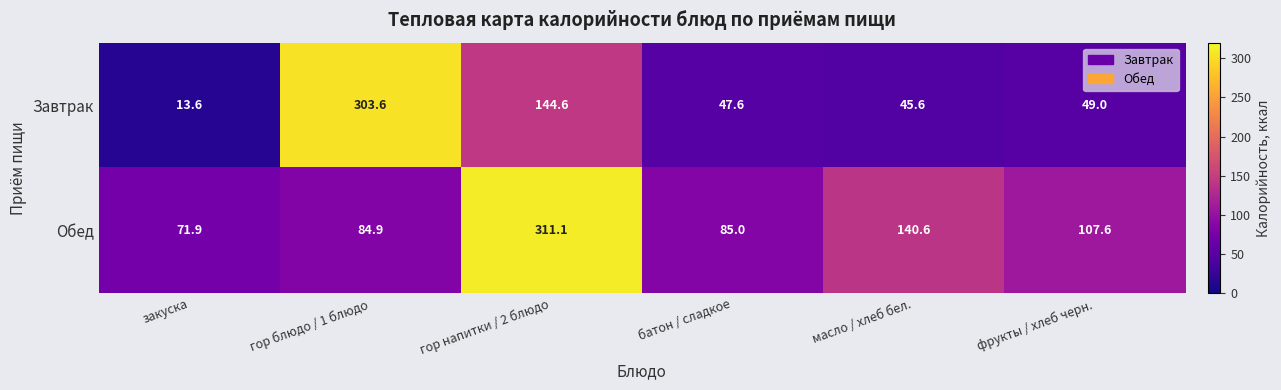

True or false: Обед has a value of 107.6 at фрукты / хлеб черн..

True